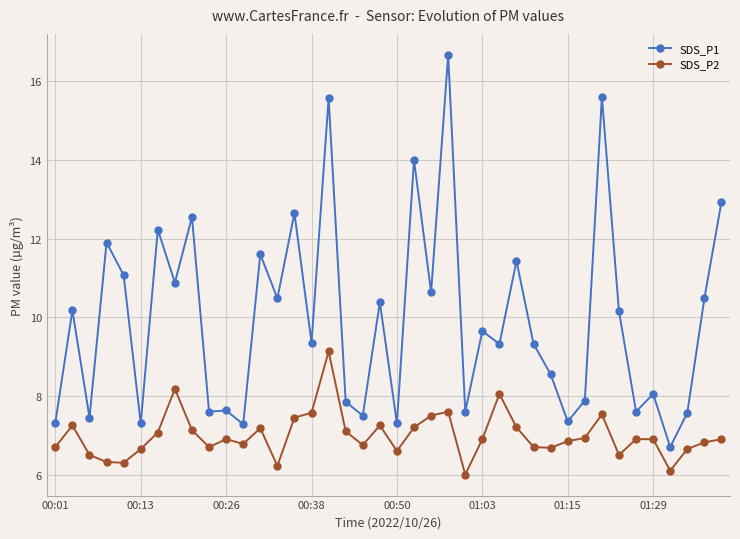

How many data points in SDS_P1 are above 9?

23